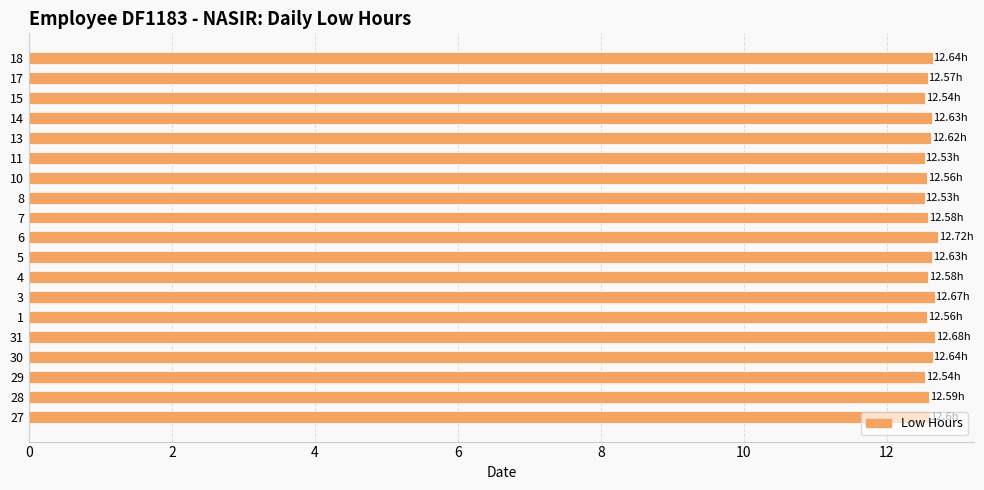

What is the approximate value at 10?

12.6